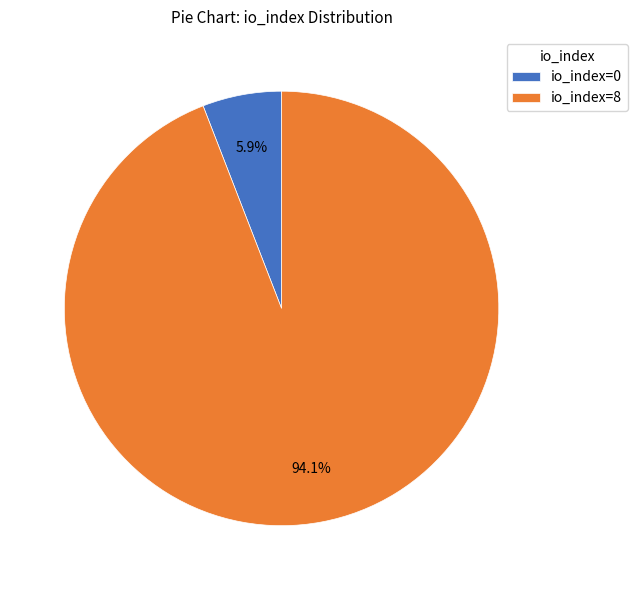

Is it true that io_index=0 is 1% of the pie?

False